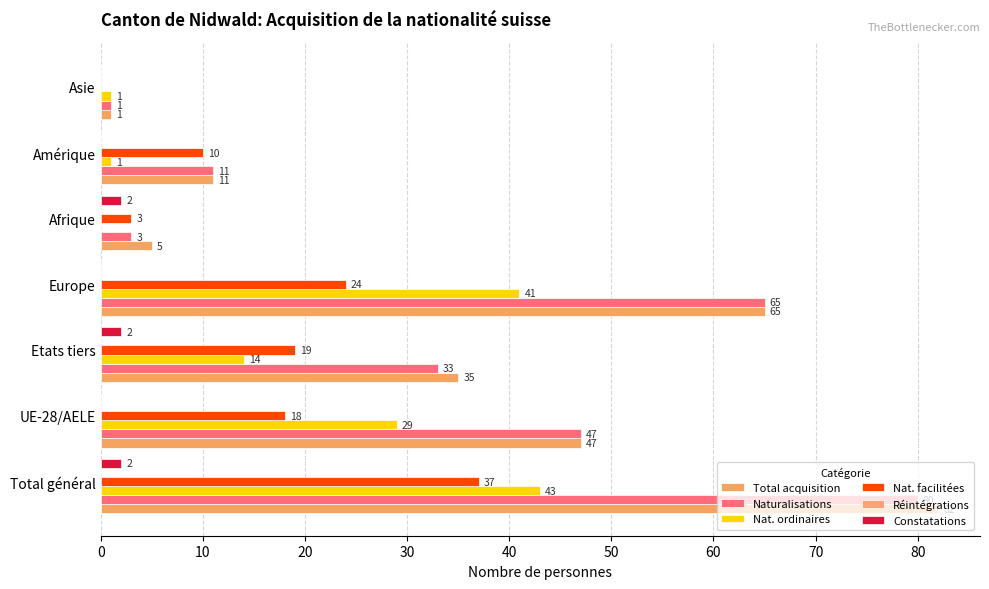

How many values in Nat. facilitées are above zero?

6